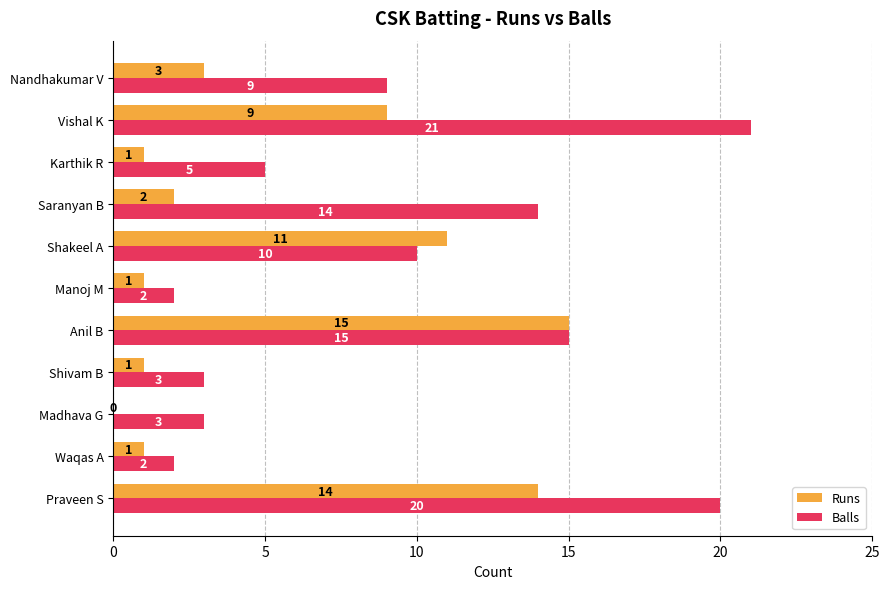

At which category is the sum across all series the highest?

Praveen S